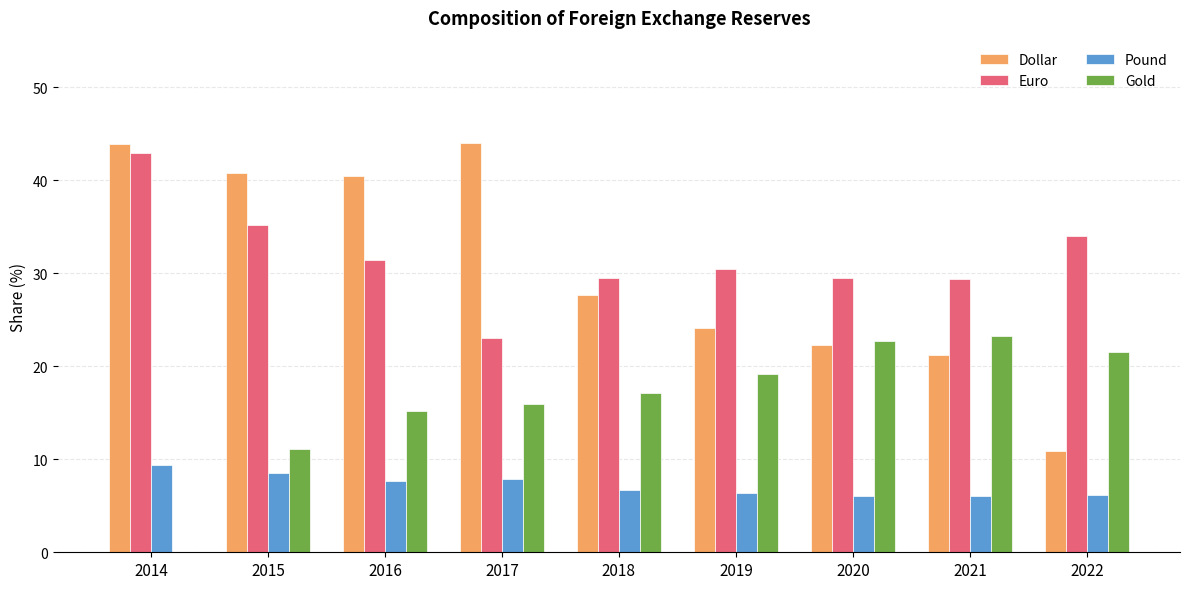

The Pound series shows 5.1 at 2015. True or false?

False